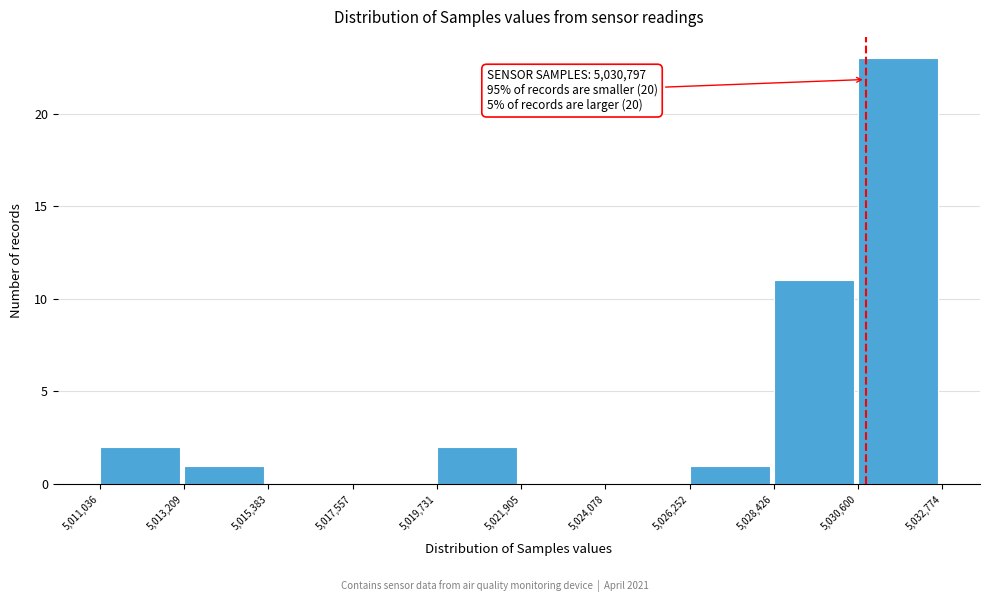

Which range on the x-axis has the tallest bar?

5,030,600 to 5,032,774